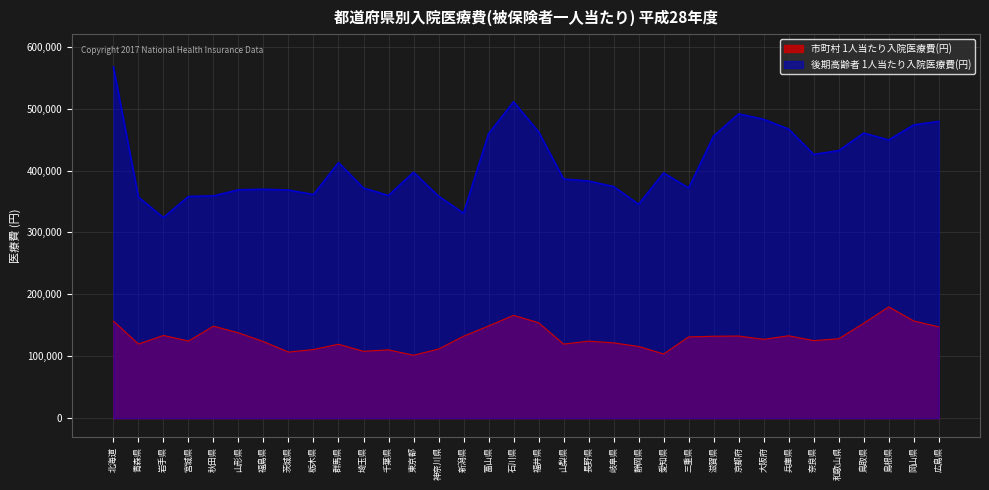

Is the value of 後期高齢者 1人当たり入院医療費(円) at 滋賀県 greater than the value of 市町村 1人当たり入院医療費(円) at 茨城県?

Yes